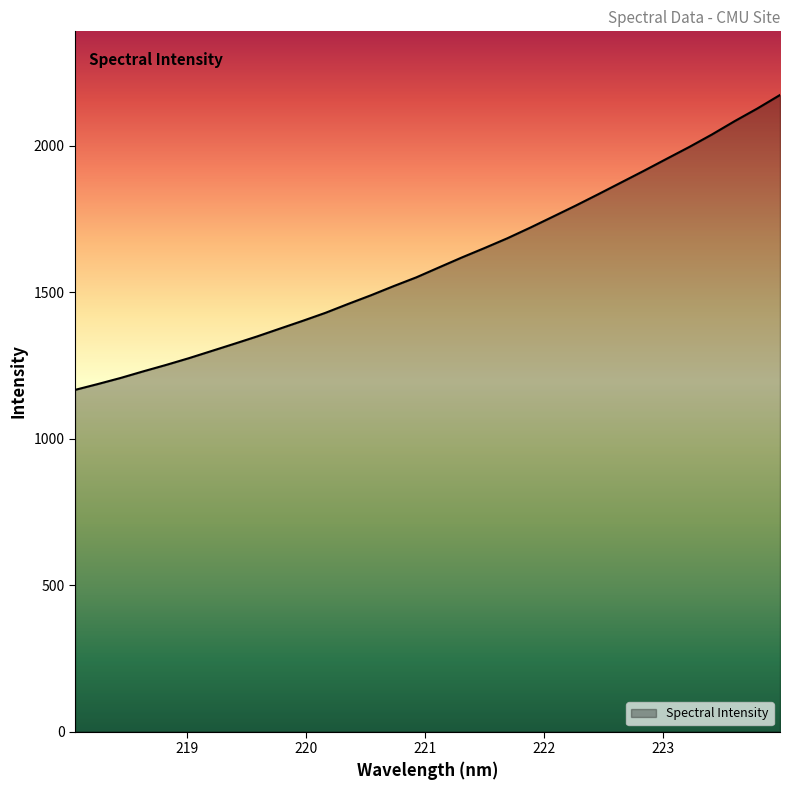

What is the minimum value shown in the chart?

1166.5